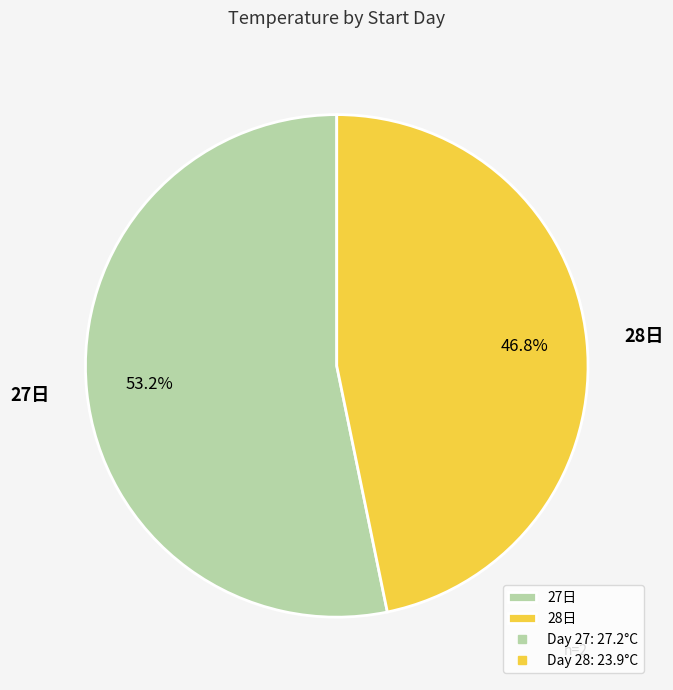

Does any single category account for the majority?

Yes